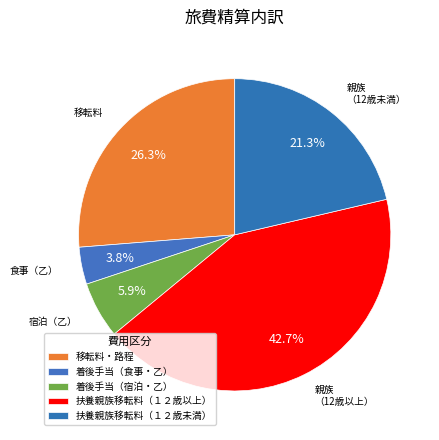

What percentage do 移転料・路程 and 着後手当（宿泊・乙） together represent?

32.1%